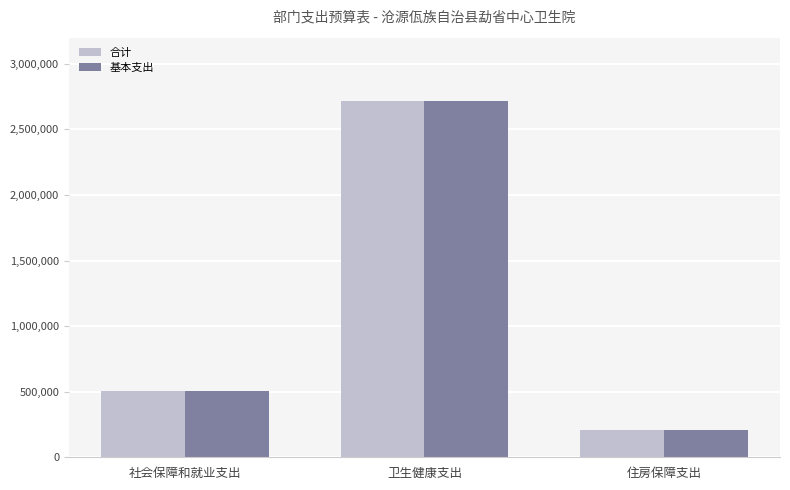

What is the sum of the 基本支出 values at 社会保障和就业支出 and 卫生健康支出?

3220502.3